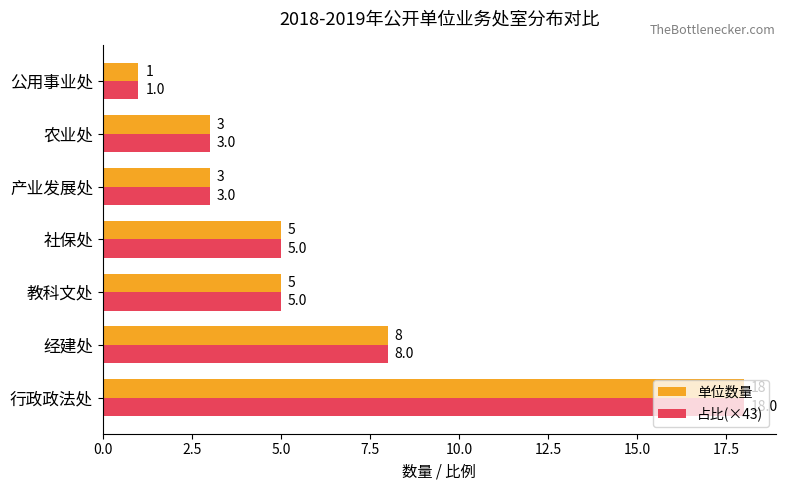

What is the difference between the maximum and minimum values in the 占比(×43) series?

17